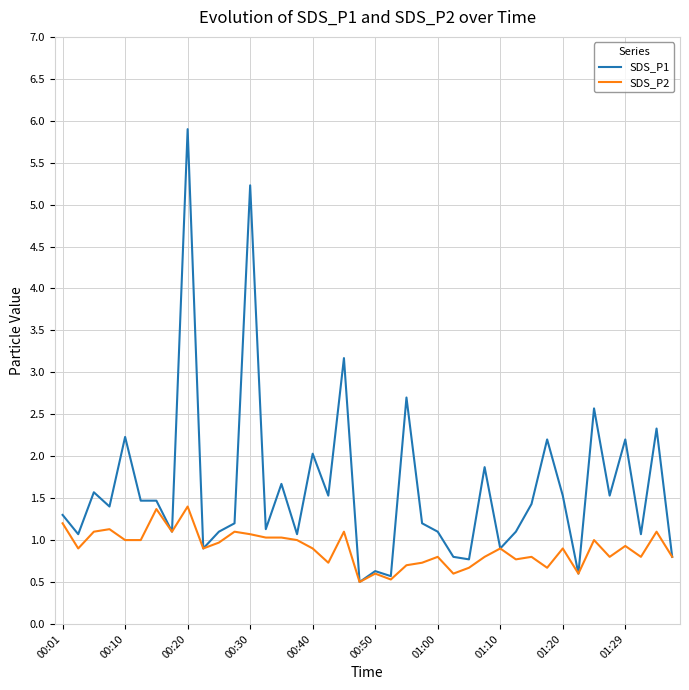

Which series has the largest range (max minus min)?

SDS_P1